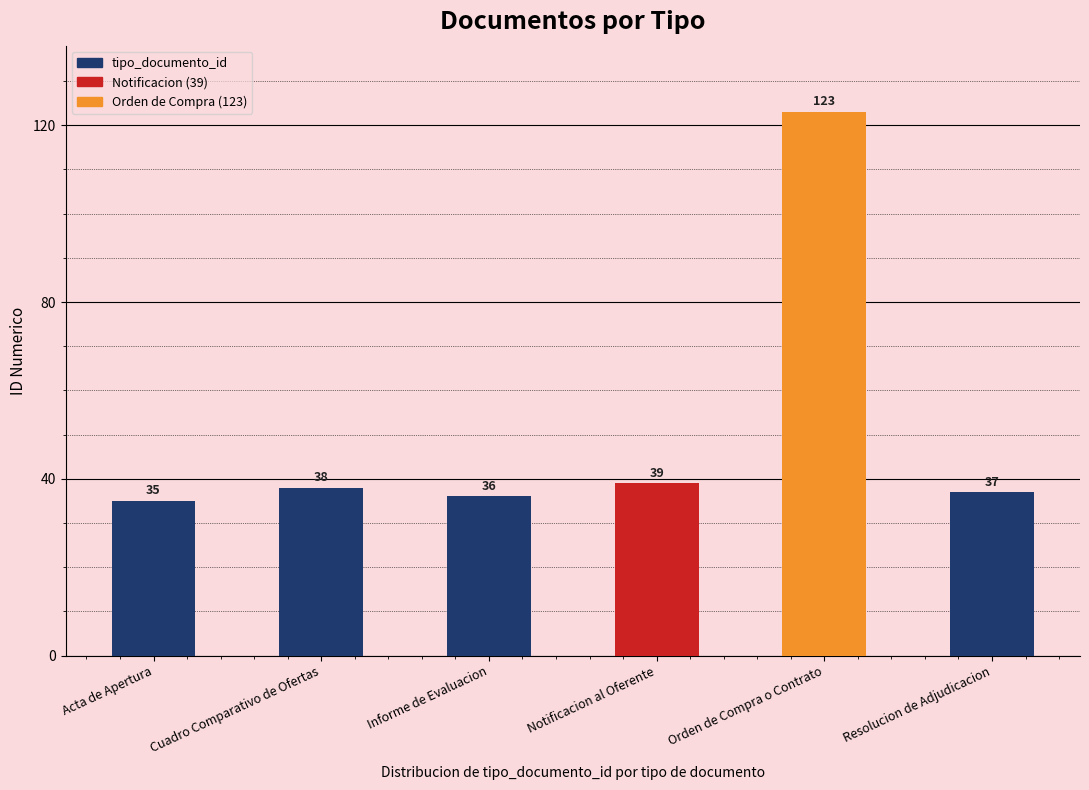

What is the approximate value at Acta de Apertura?

35